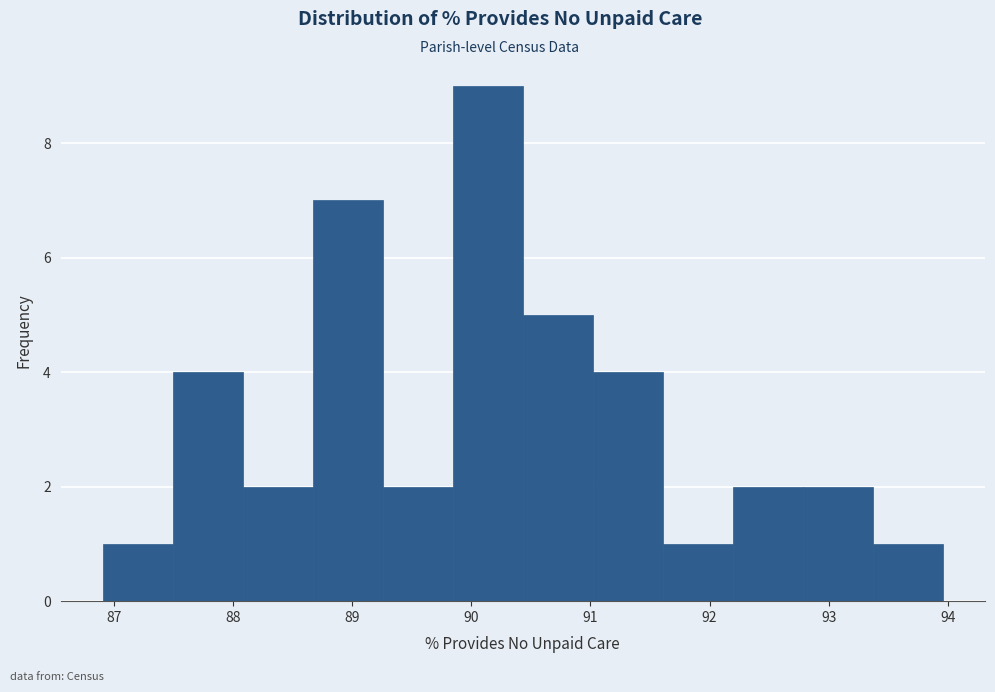

Reading left to right, transcribe this chart: for each bar, give the range it covers on the x-axis and its height. Neither the bar edges nor the heights are printed on the chart, so give them approximately, as read against the axes.

86.9 to 87.5: 1
87.5 to 88.1: 4
88.1 to 88.7: 2
88.7 to 89.3: 7
89.3 to 89.8: 2
89.8 to 90.4: 9
90.4 to 91.0: 5
91.0 to 91.6: 4
91.6 to 92.2: 1
92.2 to 92.8: 2
92.8 to 93.4: 2
93.4 to 94.0: 1